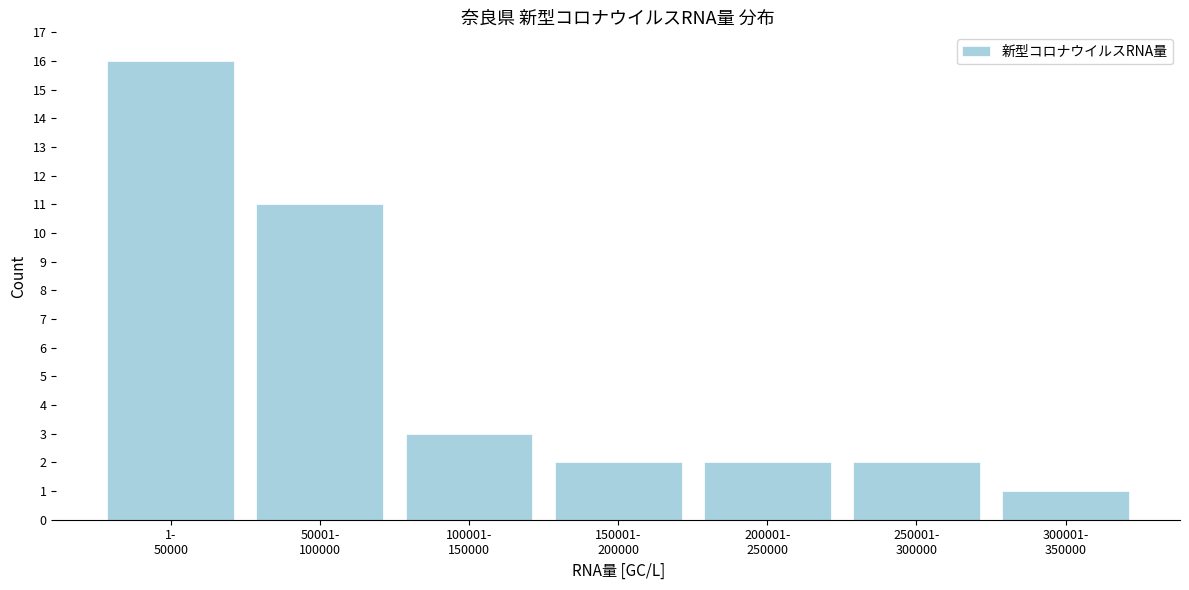

Reading right to left, transcribe all the data shown in this chart.

1	2	2	2	3	11	16